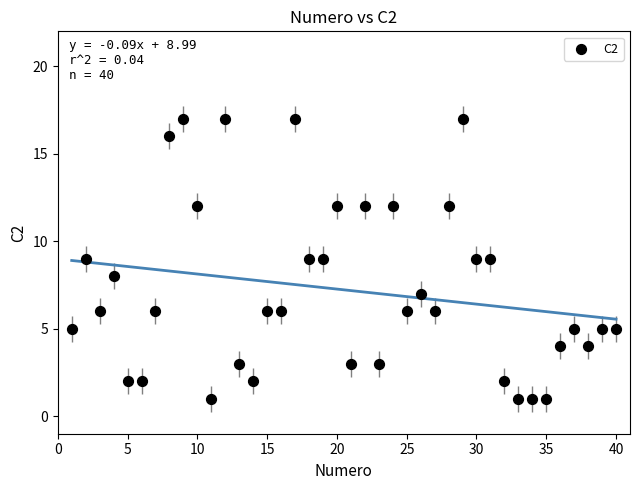

What is the range of Y values (max minus min)?

16